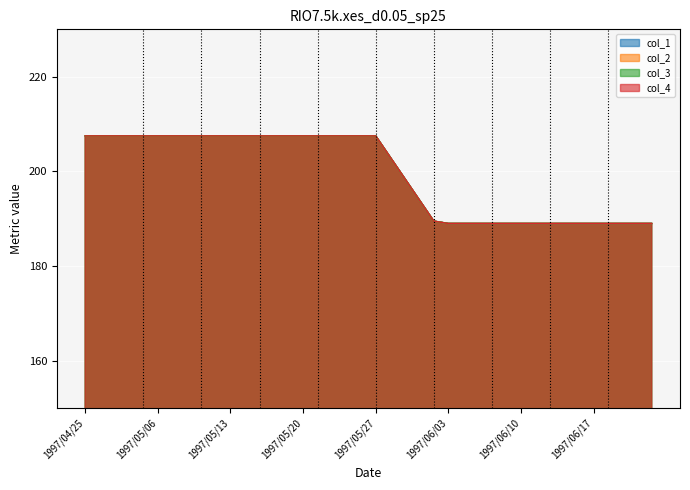

The col_3 series shows 207.5 at 1997/05/01. True or false?

True